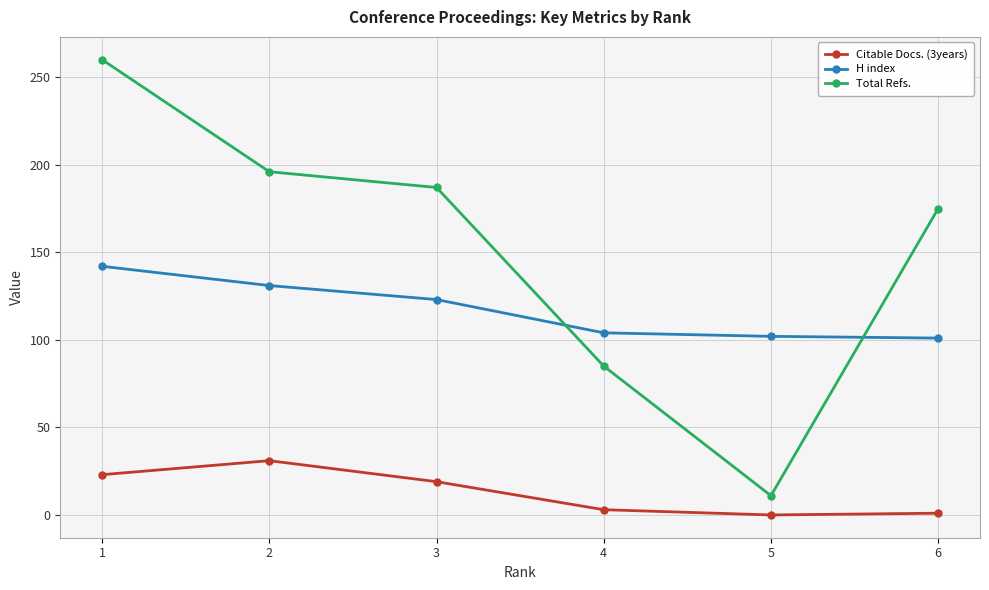

Rank the series by their average value, from highest to lowest.

Total Refs., H index, Citable Docs. (3years)